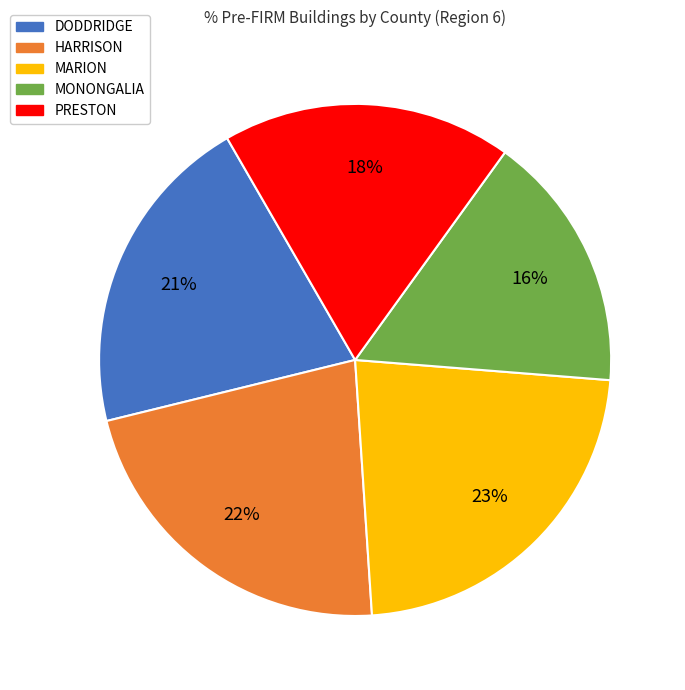

Which category has the smallest portion of the pie?

MONONGALIA